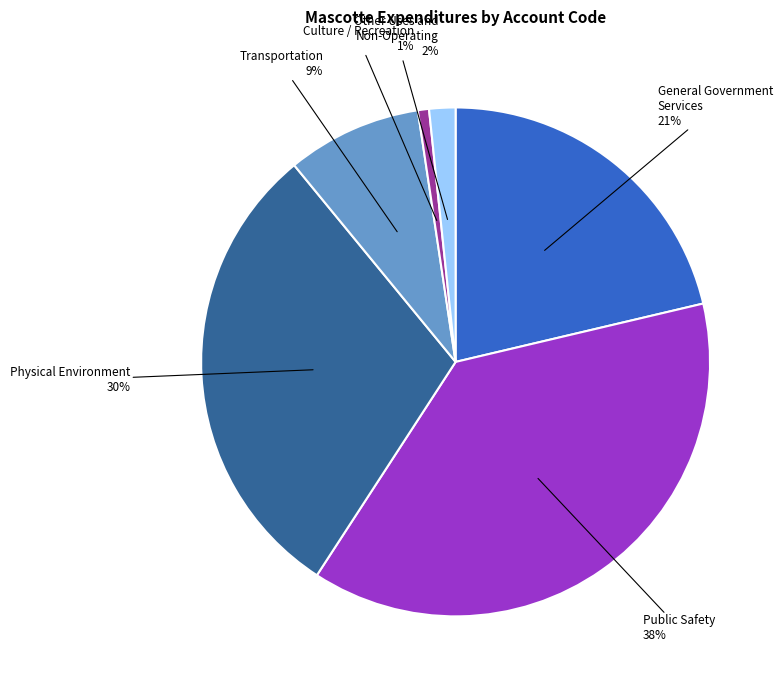

Does any single category account for the majority?

No